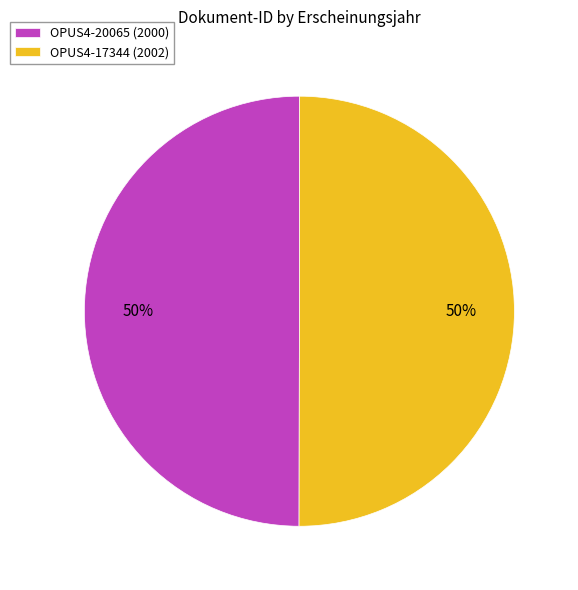

To the nearest percent, what portion does OPUS4-17344 (2002) represent?

50%